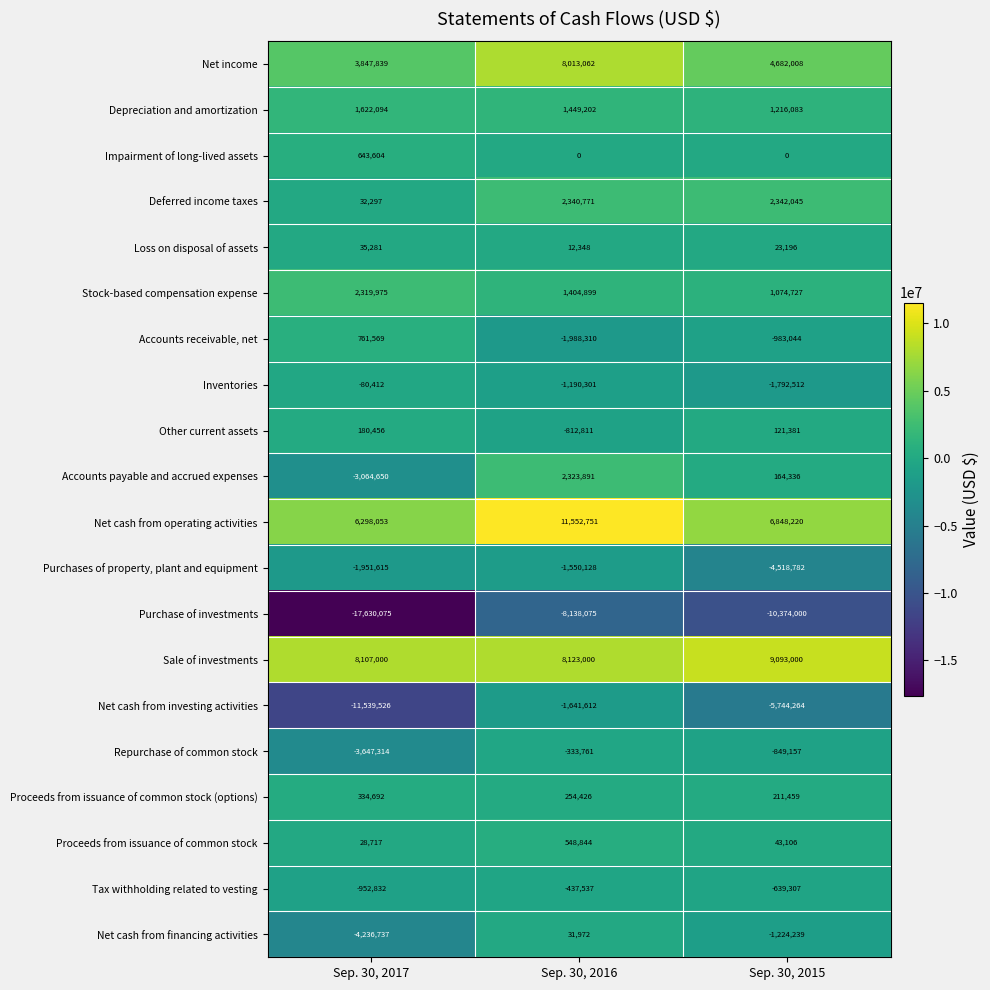

What is the minimum value shown in the chart?

-17630075